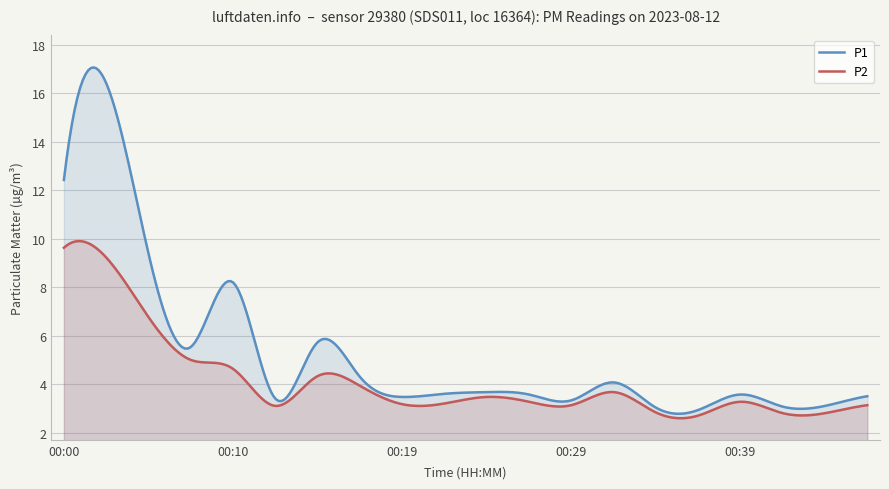

What is the smallest value displayed?

2.6